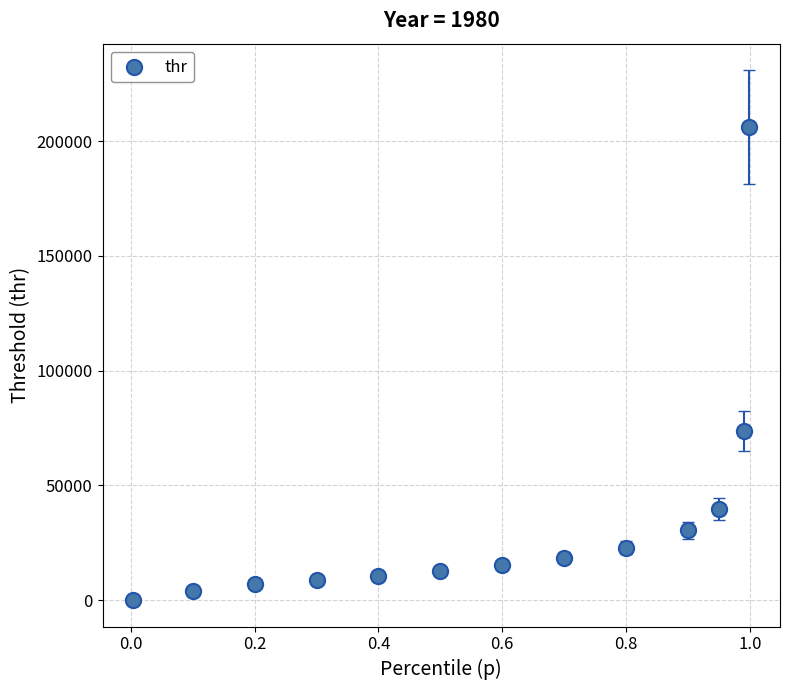

What is the range of Y values (max minus min)?

206189.7